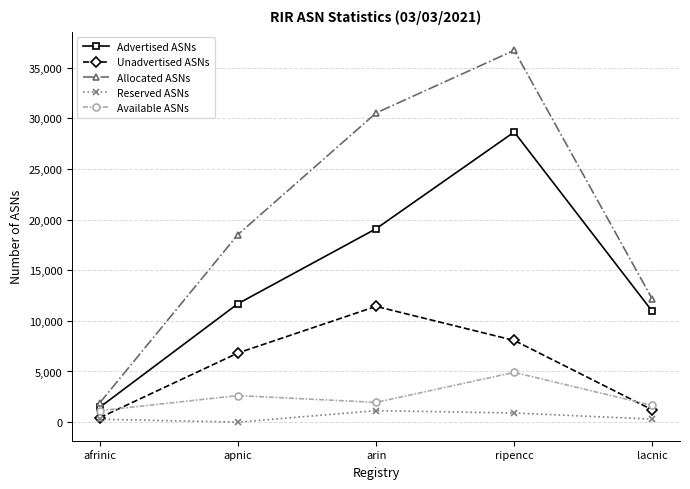

What is the total value across all series at lacnic?

26217